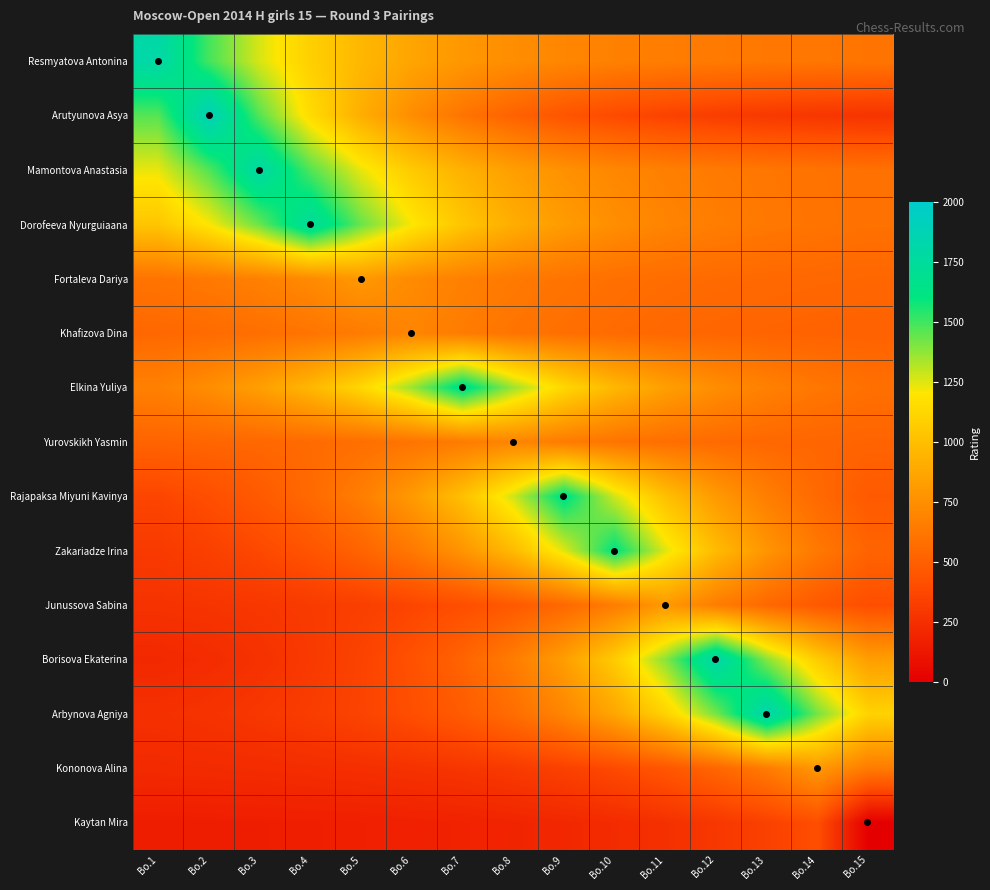

Reading left to right, transcribe all the data shown in this chart.

Resmyatova Antonina: Bo.1=1807.0	Bo.2=1492.7	Bo.3=1259.8	Bo.4=1087.3	Bo.5=959.6	Bo.6=864.9	Bo.7=794.8	Bo.8=742.8	Bo.9=704.3	Bo.10=675.8	Bo.11=654.7	Bo.12=639.0	Bo.13=627.4	Bo.14=618.8	Bo.15=612.5
Arutyunova Asya: Bo.1=1465.3	Bo.2=1894.0	Bo.3=1465.3	Bo.4=1147.7	Bo.5=912.5	Bo.6=738.2	Bo.7=609.1	Bo.8=513.4	Bo.9=442.5	Bo.10=390.0	Bo.11=351.2	Bo.12=322.3	Bo.13=301.0	Bo.14=285.2	Bo.15=273.5
Mamontova Anastasia: Bo.1=1233.7	Bo.2=1470.5	Bo.3=1790.0	Bo.4=1470.5	Bo.5=1233.7	Bo.6=1058.4	Bo.7=928.4	Bo.8=832.2	Bo.9=760.9	Bo.10=708.1	Bo.11=668.9	Bo.12=640.0	Bo.13=618.5	Bo.14=602.6	Bo.15=590.8
Dorofeeva Nyurguiaana: Bo.1=1035.3	Bo.2=1205.7	Bo.3=1435.6	Bo.4=1746.0	Bo.5=1435.6	Bo.6=1205.7	Bo.7=1035.3	Bo.8=909.1	Bo.9=815.6	Bo.10=746.4	Bo.11=695.1	Bo.12=657.0	Bo.13=628.9	Bo.14=608.0	Bo.15=592.6
Fortaleva Dariya: Bo.1=607.0	Bo.2=636.1	Bo.3=675.4	Bo.4=728.4	Bo.5=800.0	Bo.6=728.4	Bo.7=675.4	Bo.8=636.1	Bo.9=607.0	Bo.10=585.4	Bo.11=569.5	Bo.12=557.6	Bo.13=548.9	Bo.14=542.4	Bo.15=537.6
Khafizova Dina: Bo.1=544.2	Bo.2=559.9	Bo.3=581.0	Bo.4=609.5	Bo.5=648.0	Bo.6=700.0	Bo.7=648.0	Bo.8=609.5	Bo.9=581.0	Bo.10=559.9	Bo.11=544.2	Bo.12=532.6	Bo.13=524.1	Bo.14=517.7	Bo.15=513.0
Elkina Yuliya: Bo.1=674.3	Bo.2=742.8	Bo.3=835.3	Bo.4=960.1	Bo.5=1128.6	Bo.6=1356.0	Bo.7=1663.0	Bo.8=1356.0	Bo.9=1128.6	Bo.10=960.1	Bo.11=835.3	Bo.12=742.8	Bo.13=674.3	Bo.14=623.5	Bo.15=586.0
Yurovskikh Yasmin: Bo.1=523.0	Bo.2=531.6	Bo.3=543.3	Bo.4=559.1	Bo.5=580.3	Bo.6=609.0	Bo.7=647.7	Bo.8=700.0	Bo.9=647.7	Bo.10=609.0	Bo.11=580.3	Bo.12=559.1	Bo.13=543.3	Bo.14=531.6	Bo.15=523.0
Rajapaksa Miyuni Kavinya: Bo.1=366.6	Bo.2=410.8	Bo.3=470.6	Bo.4=551.3	Bo.5=660.2	Bo.6=807.2	Bo.7=1005.6	Bo.8=1273.4	Bo.9=1635.0	Bo.10=1273.4	Bo.11=1005.6	Bo.12=807.2	Bo.13=660.2	Bo.14=551.3	Bo.15=470.6
Zakariadze Irina: Bo.1=304.2	Bo.2=337.1	Bo.3=381.6	Bo.4=441.6	Bo.5=522.6	Bo.6=632.0	Bo.7=779.6	Bo.8=978.9	Bo.9=1247.9	Bo.10=1611.0	Bo.11=1247.9	Bo.12=978.9	Bo.13=779.6	Bo.14=632.0	Bo.15=522.6
Junussova Sabina: Bo.1=267.9	Bo.2=277.6	Bo.3=290.8	Bo.4=308.6	Bo.5=332.6	Bo.6=365.0	Bo.7=408.7	Bo.8=467.7	Bo.9=547.3	Bo.10=654.9	Bo.11=800.0	Bo.12=654.9	Bo.13=547.3	Bo.14=467.7	Bo.15=408.7
Borisova Ekaterina: Bo.1=211.5	Bo.2=233.0	Bo.3=262.1	Bo.4=301.3	Bo.5=354.3	Bo.6=425.7	Bo.7=522.2	Bo.8=652.4	Bo.9=828.2	Bo.10=1065.4	Bo.11=1385.7	Bo.12=1818.0	Bo.13=1385.7	Bo.14=1065.4	Bo.15=828.2
Arbynova Agniya: Bo.1=254.5	Bo.2=270.0	Bo.3=291.0	Bo.4=319.3	Bo.5=357.6	Bo.6=409.2	Bo.7=478.9	Bo.8=573.0	Bo.9=700.0	Bo.10=871.5	Bo.11=1102.9	Bo.12=1415.3	Bo.13=1837.0	Bo.14=1415.3	Bo.15=1102.9
Kononova Alina: Bo.1=221.9	Bo.2=226.1	Bo.3=231.8	Bo.4=239.4	Bo.5=249.7	Bo.6=263.5	Bo.7=282.2	Bo.8=307.5	Bo.9=341.6	Bo.10=387.7	Bo.11=449.9	Bo.12=533.8	Bo.13=647.1	Bo.14=800.0	Bo.15=647.1
Kaytan Mira: Bo.1=155.2	Bo.2=157.1	Bo.3=159.6	Bo.4=162.9	Bo.5=167.4	Bo.6=173.5	Bo.7=181.8	Bo.8=192.9	Bo.9=207.9	Bo.10=228.1	Bo.11=255.4	Bo.12=292.3	Bo.13=342.1	Bo.14=409.3	Bo.15=0.0